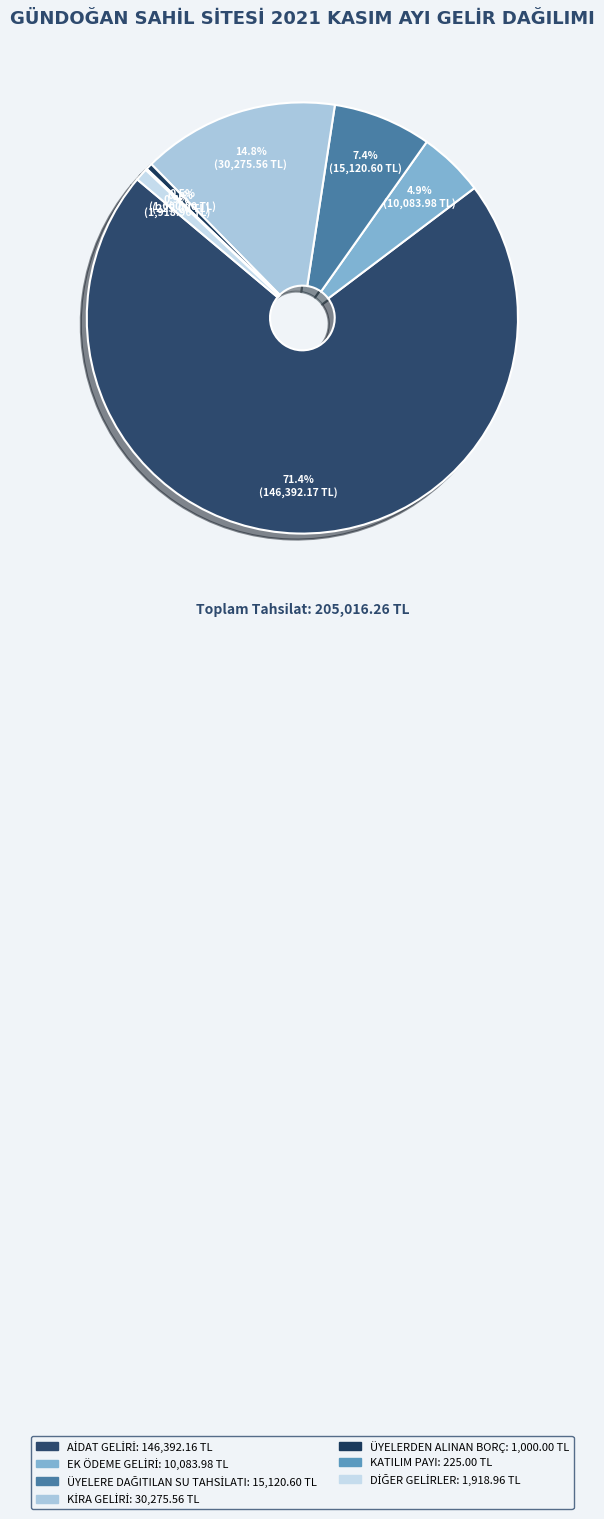

What is the ratio of the value at EK ÖDEME GELİRİ to the value at DİĞER GELİRLER?

5.3